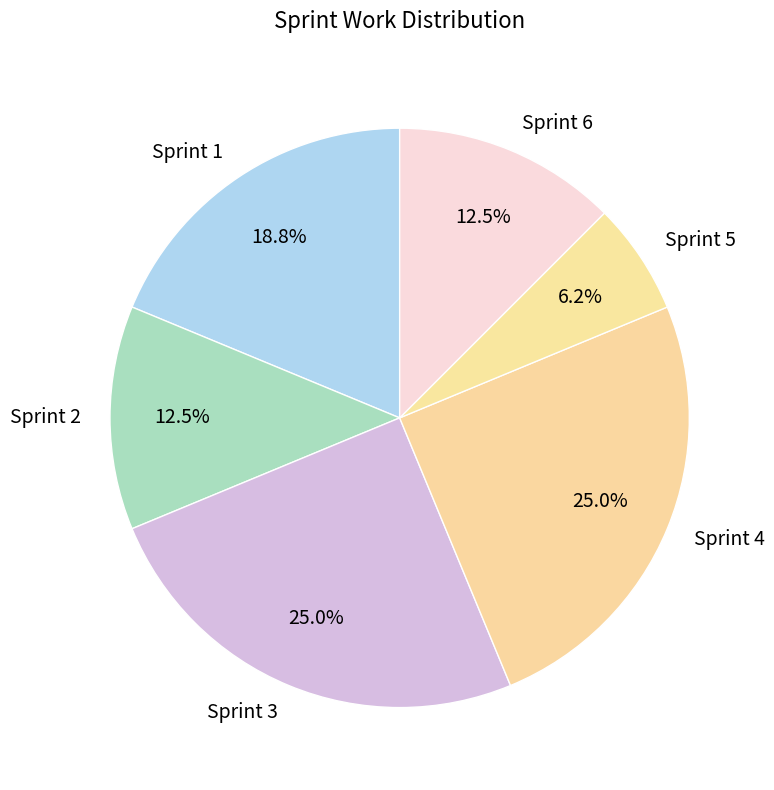

Approximately how many times larger is the value at Sprint 5 compared to Sprint 6?

0.5